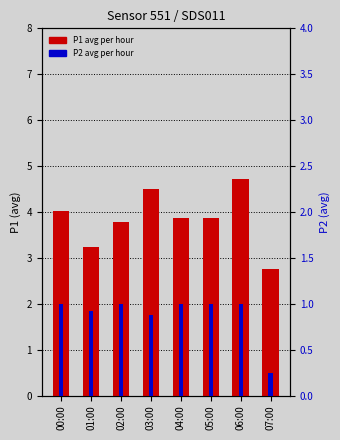

What is the average value of the P2 avg per hour series?

0.9